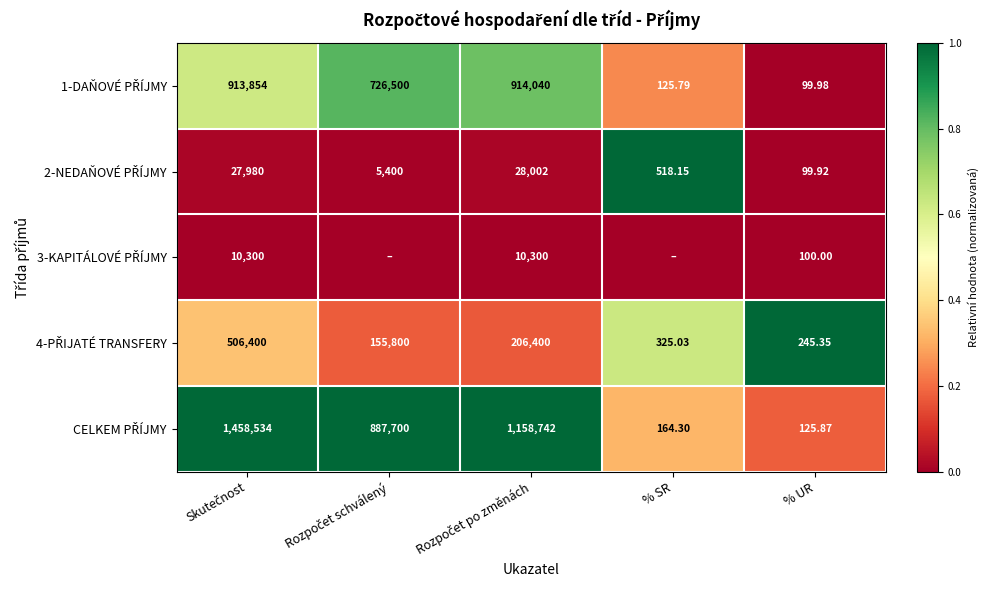

At Rozpočet po změnách, list the series in order from largest to smallest.

CELKEM PŘÍJMY, 1-DAŇOVÉ PŘÍJMY, 4-PŘIJATÉ TRANSFERY, 2-NEDAŇOVÉ PŘÍJMY, 3-KAPITÁLOVÉ PŘÍJMY